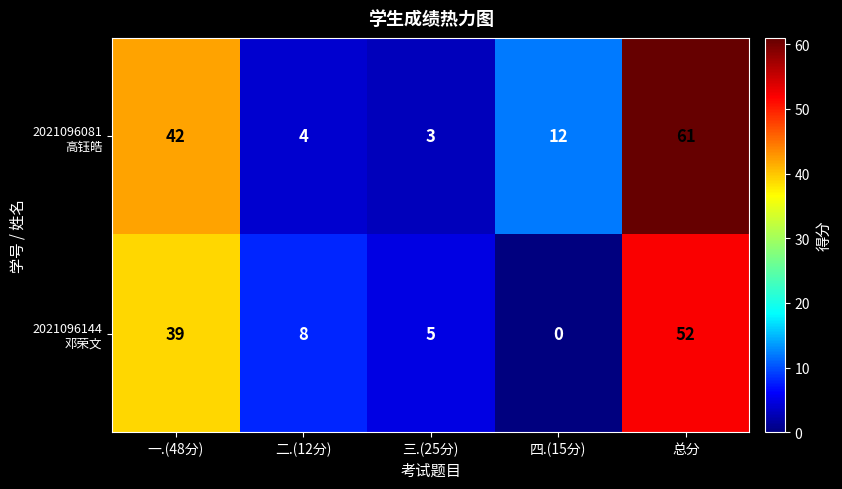

What is the greatest value displayed?

61